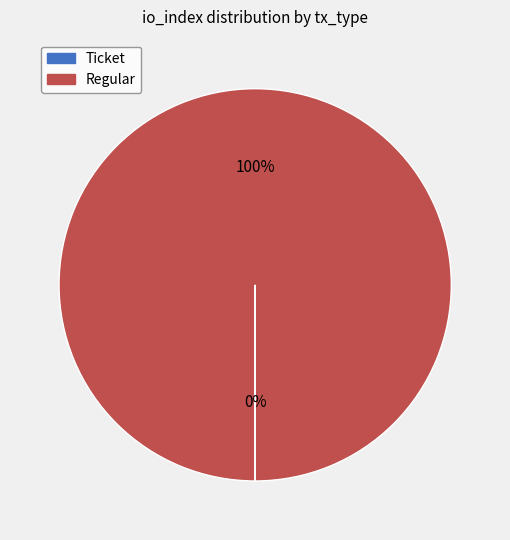

True or false: Regular accounts for 100% of the total.

True